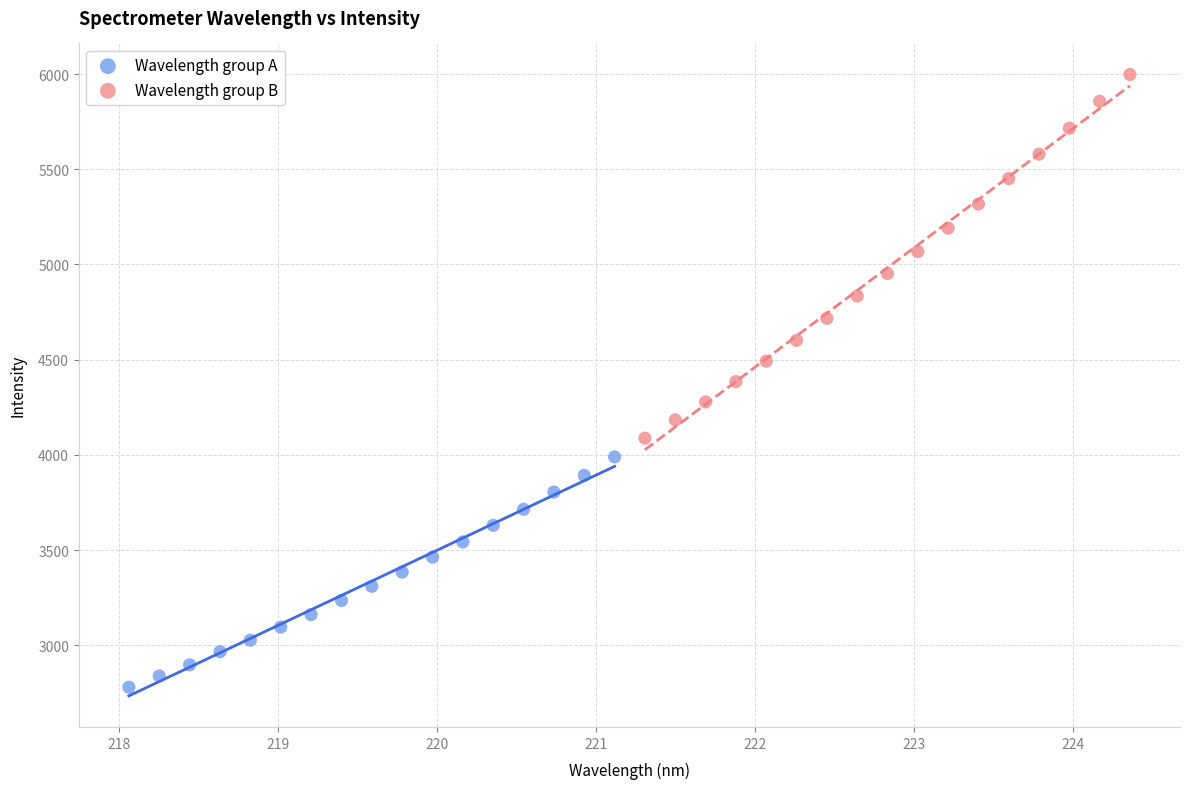

Which series reaches the maximum Y coordinate?

Wavelength group B